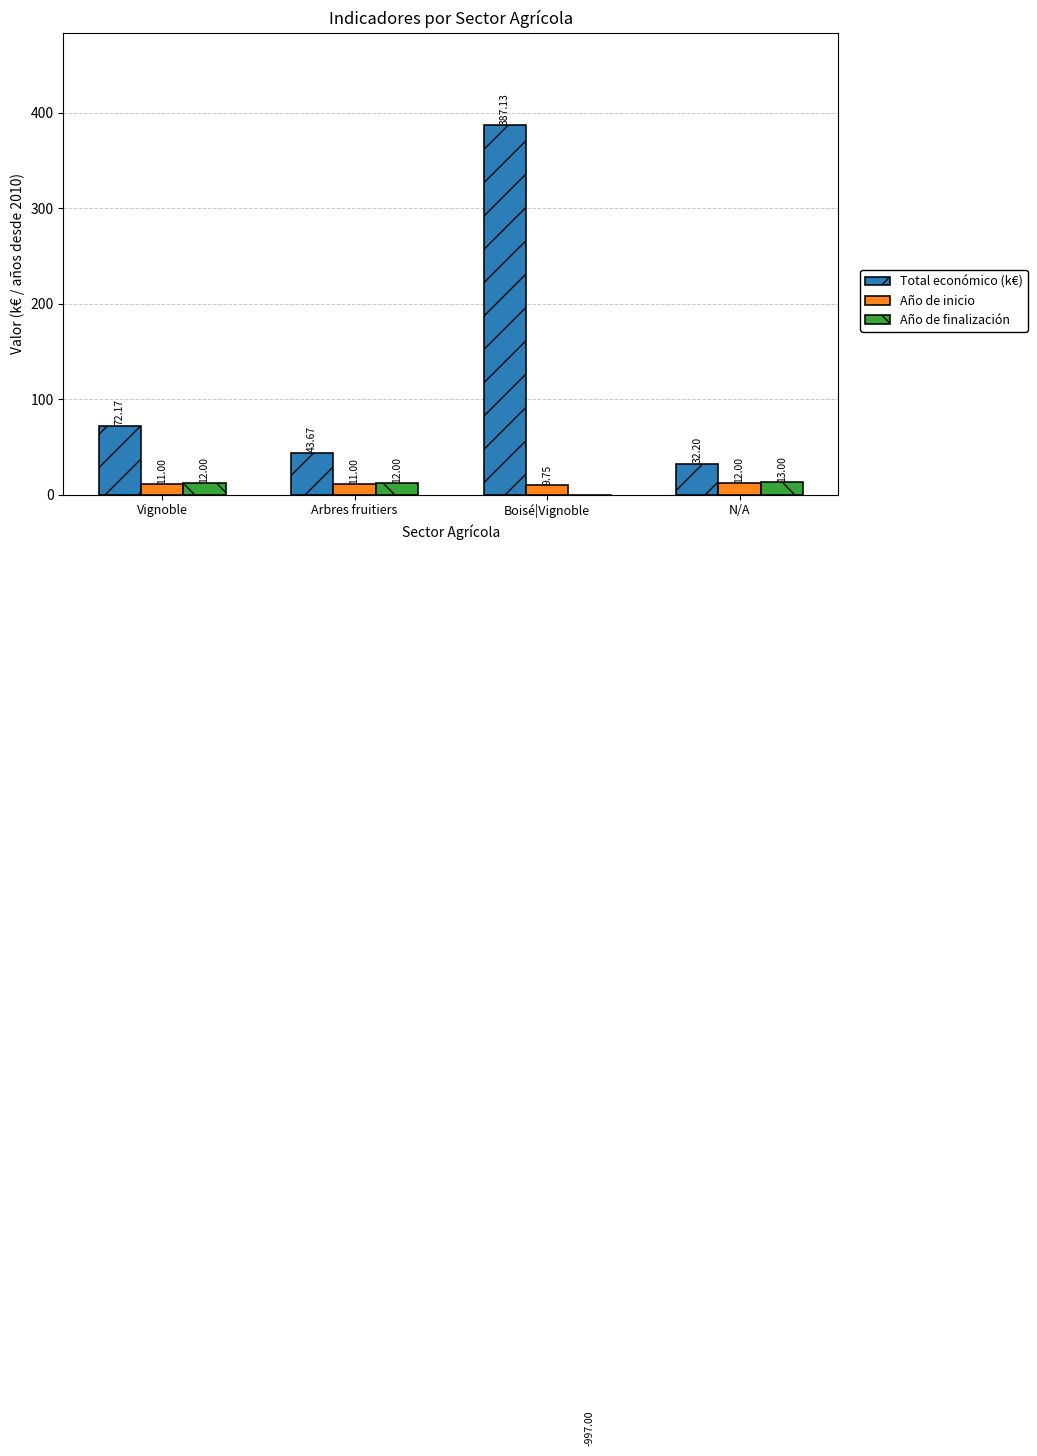

Reading left to right, what are all the values shown in this chart?

Total económico (k€): 72.2	43.7	387.1	32.2
Año de inicio: 11.0	11.0	9.8	12.0
Año de finalización: 12.0	12.0	-997.0	13.0